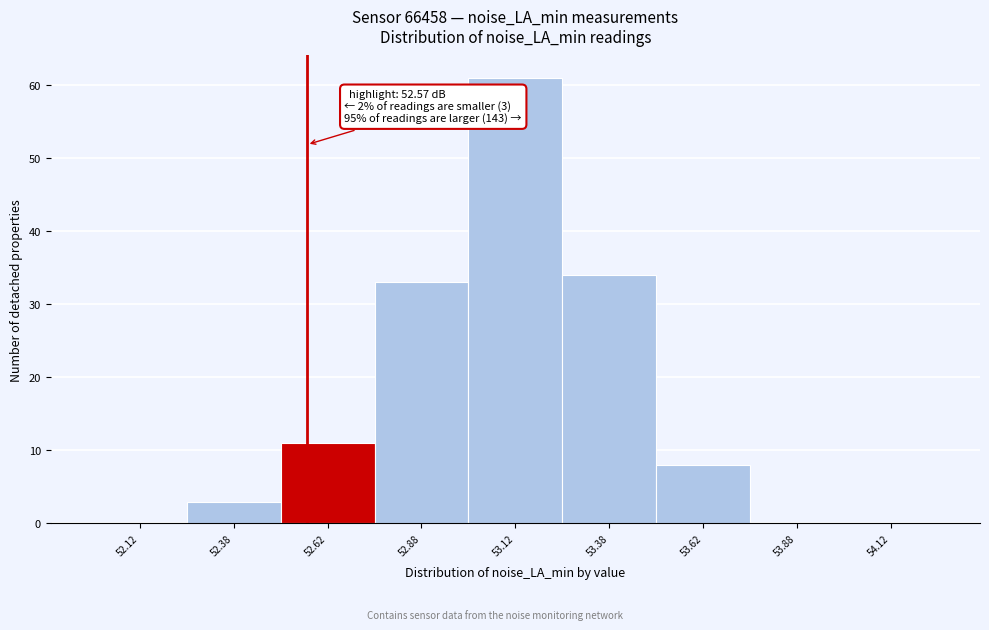

Which range on the x-axis has the tallest bar?

53.00 to 53.25